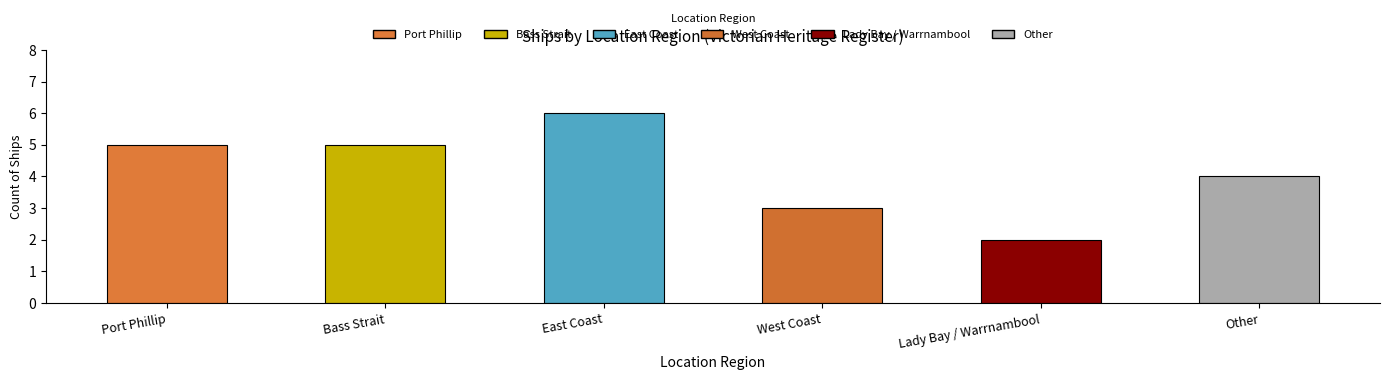

The value at Lady Bay / Warrnambool is 2. True or false?

True